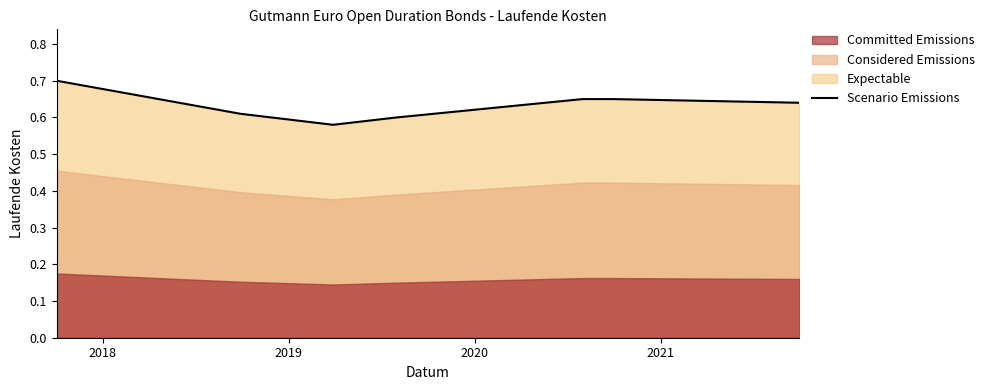

What is the greatest value displayed?

0.7